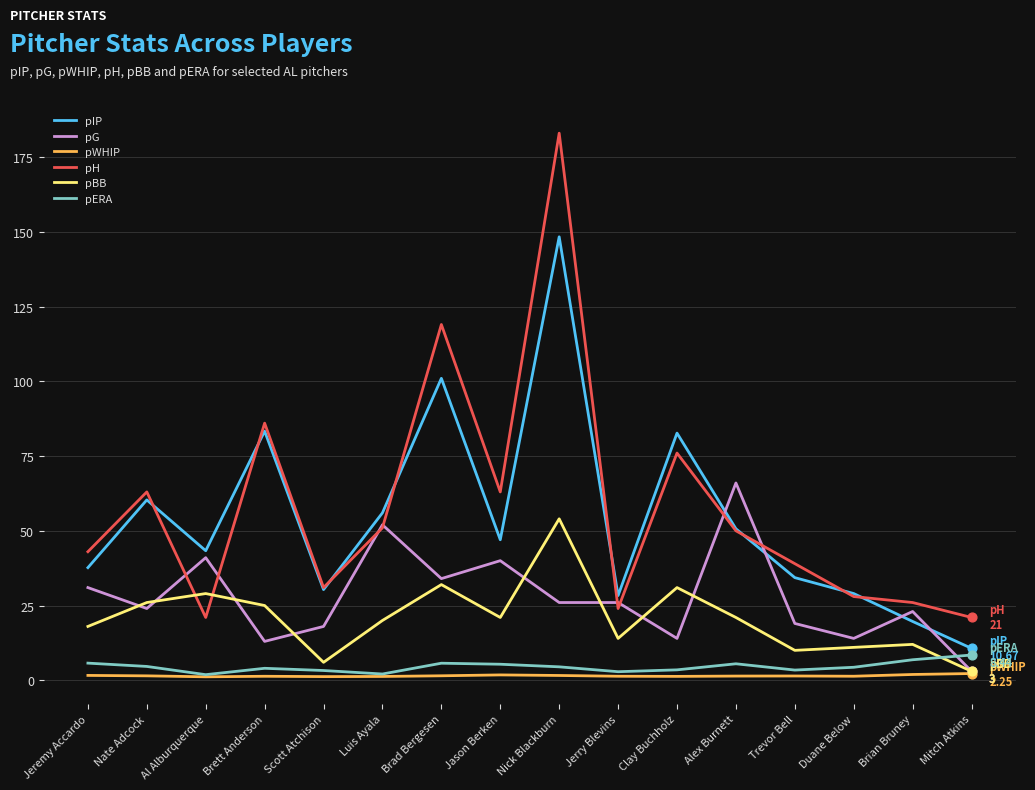

What are all the series names shown in the legend?

pIP, pG, pWHIP, pH, pBB, pERA